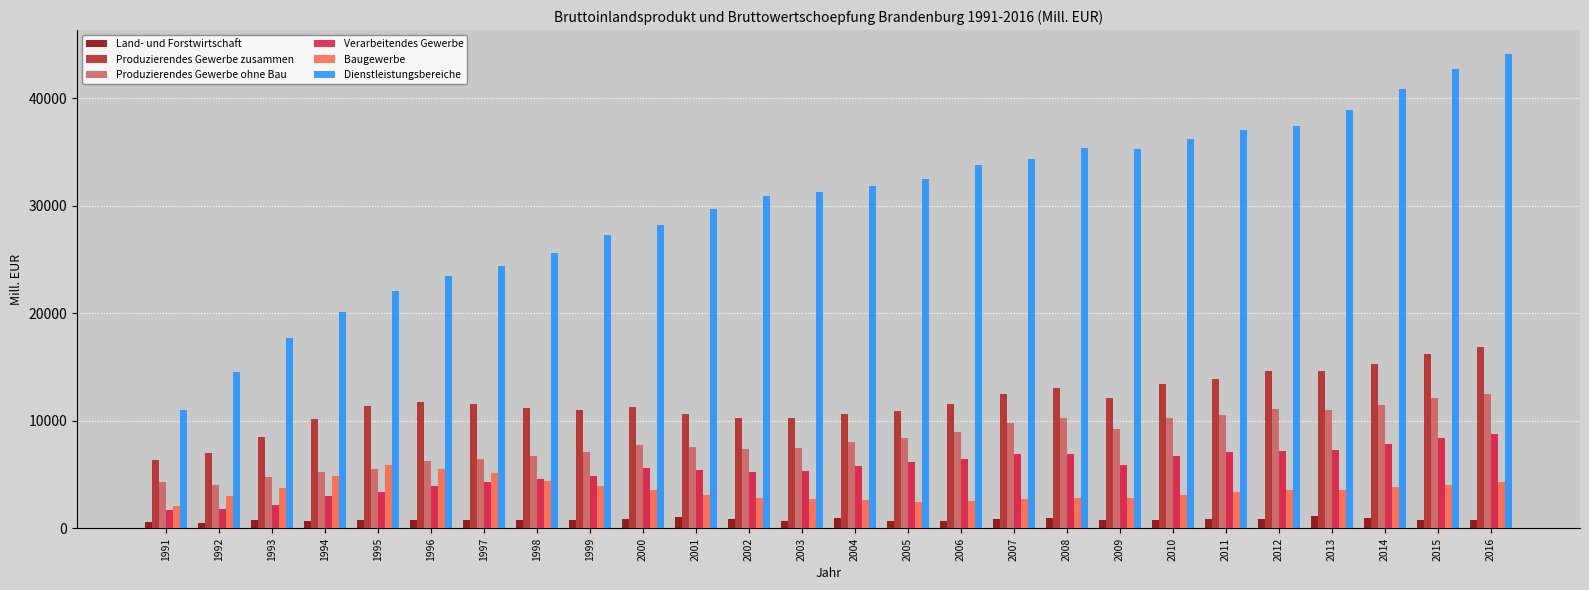

What are all the series names shown in the legend?

Land- und Forstwirtschaft, Produzierendes Gewerbe zusammen, Produzierendes Gewerbe ohne Bau, Verarbeitendes Gewerbe, Baugewerbe, Dienstleistungsbereiche